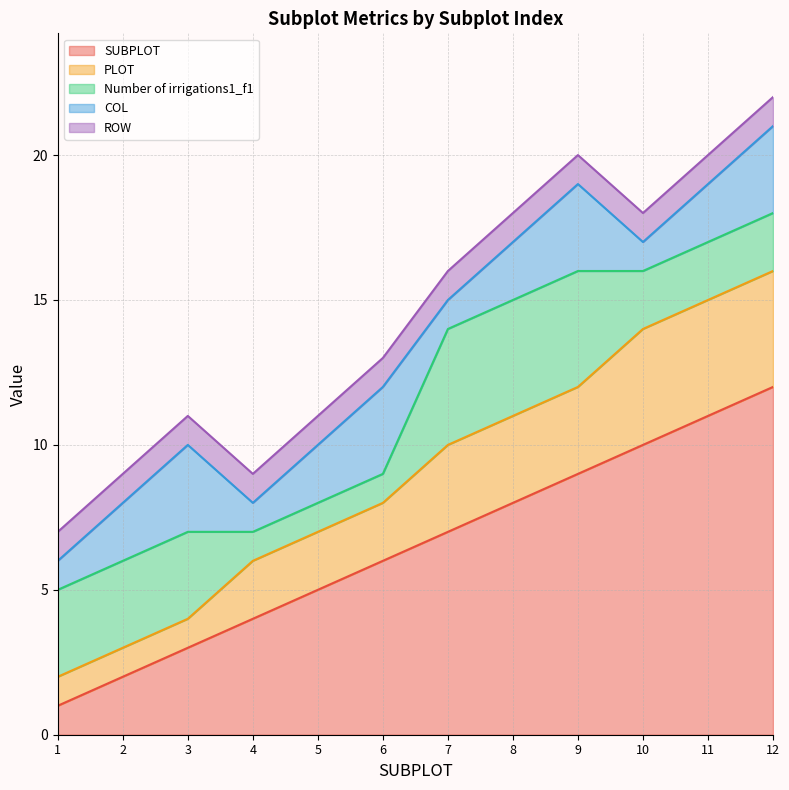

What is the approximate value of SUBPLOT at 9, to the nearest 10?

10